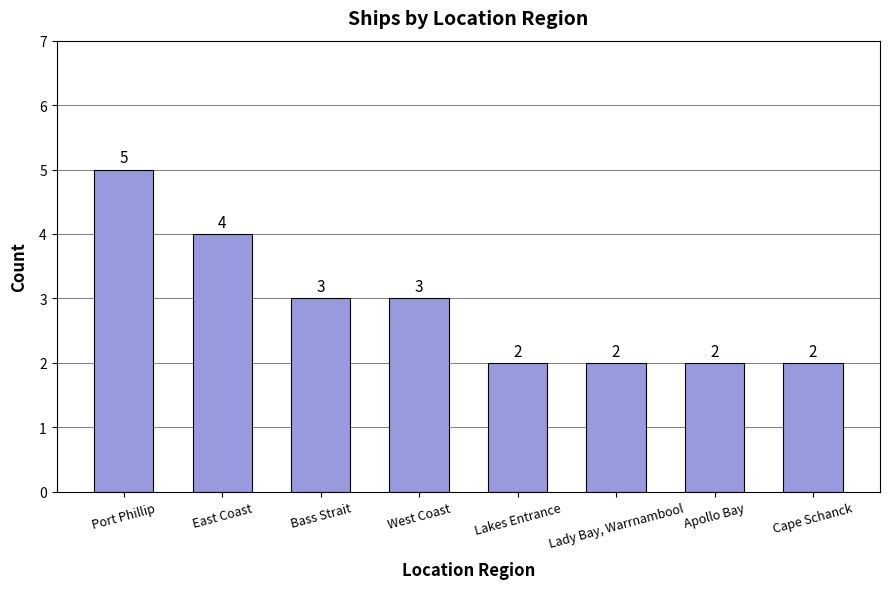

Is it true that the value at Lakes Entrance is 3?

False